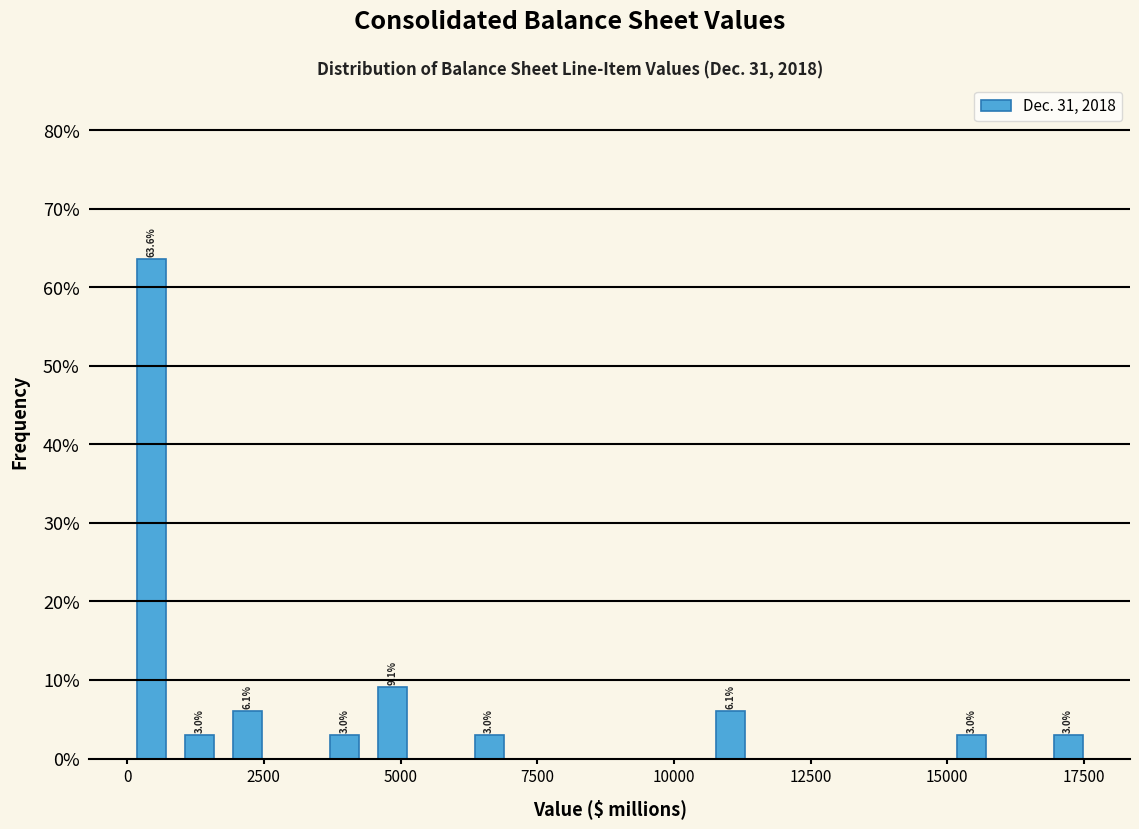

Read against the x-axis, roughly where is the centre of the tallest bar?

500